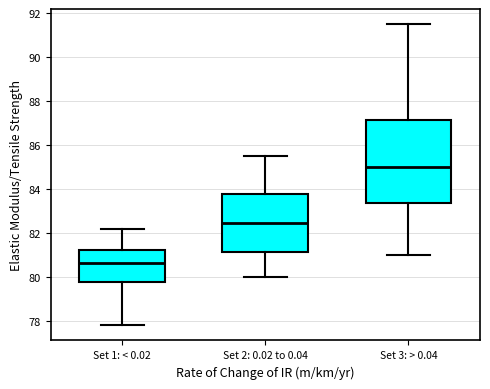

Where is the lower edge of the box for Set 3: > 0.04 on the y-axis? The values are not printed on the chart, so give them approximately, as read against the axis.

83.4